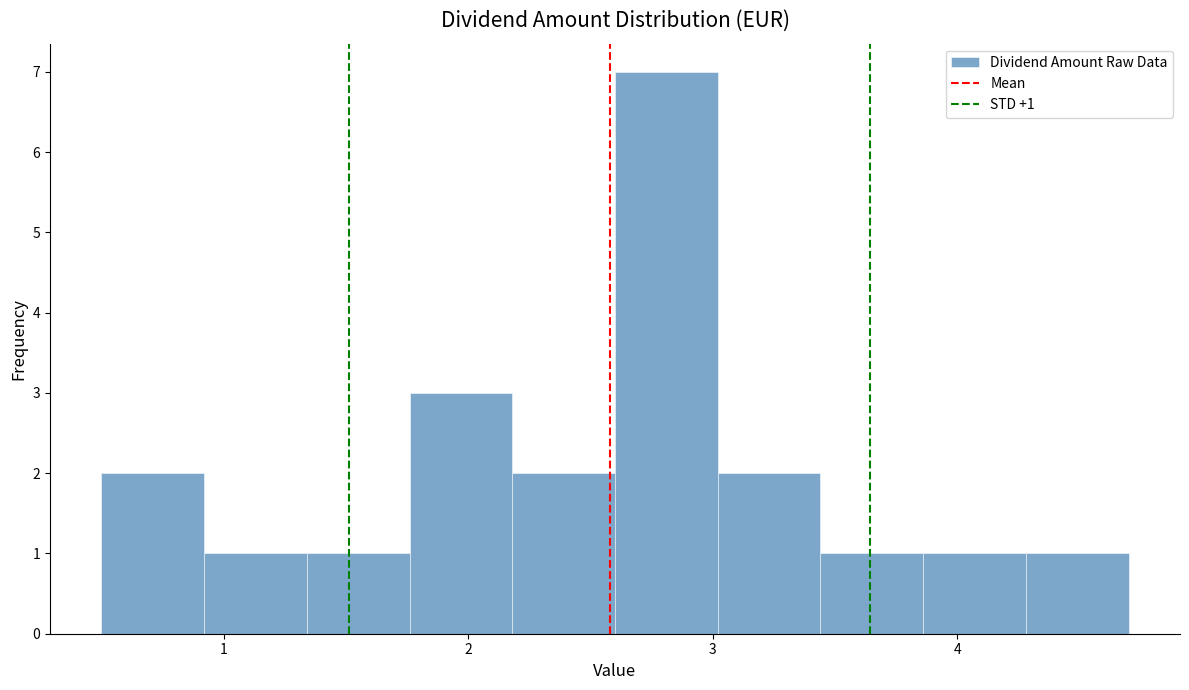

Which range on the x-axis has the tallest bar?

2.60 to 3.02